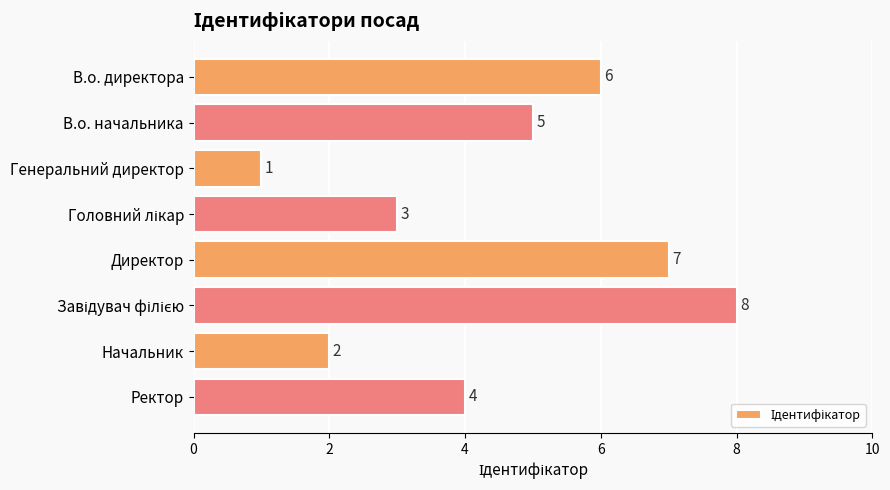

Which category has the lowest value across all series?

Генеральний директор